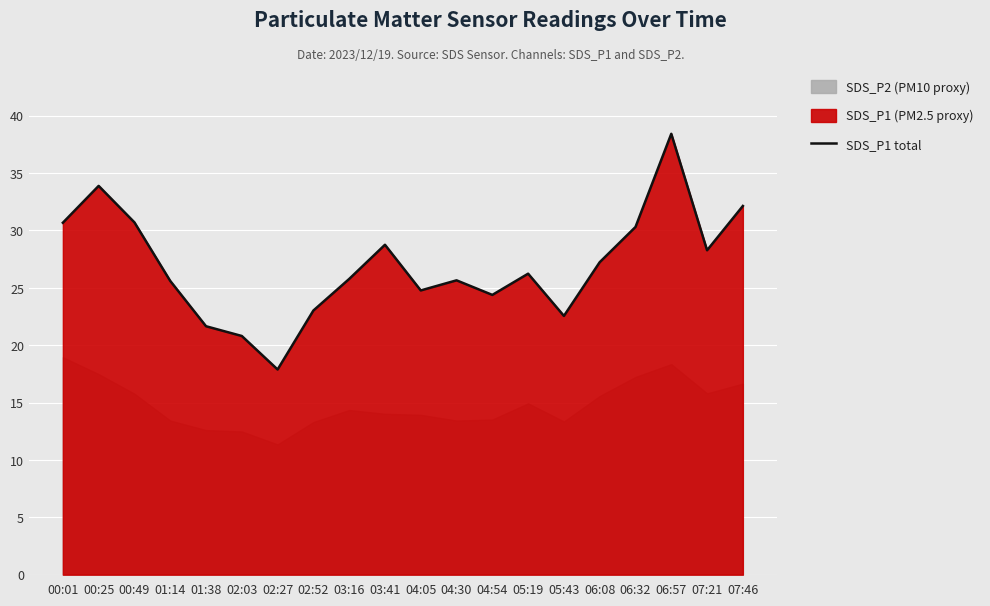

How many values exceed 26?

10